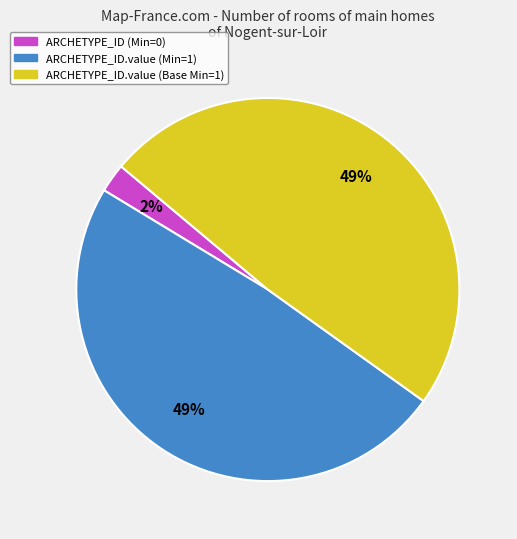

Is there a majority slice in this chart?

No